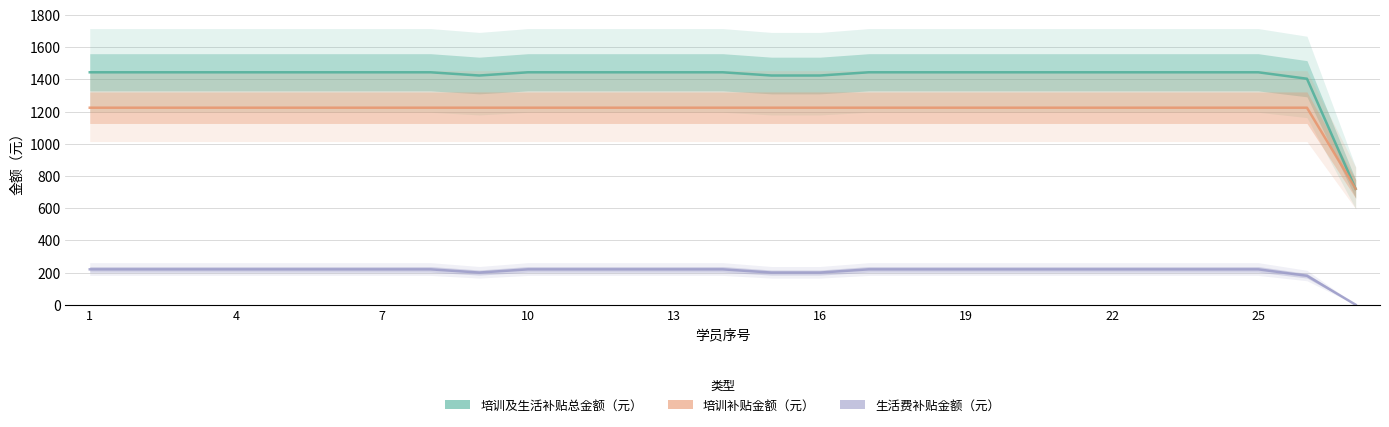

What are all the series names shown in the legend?

培训及生活补贴总金额(元), 培训补贴金额（元）, 生活费补贴金额(元)